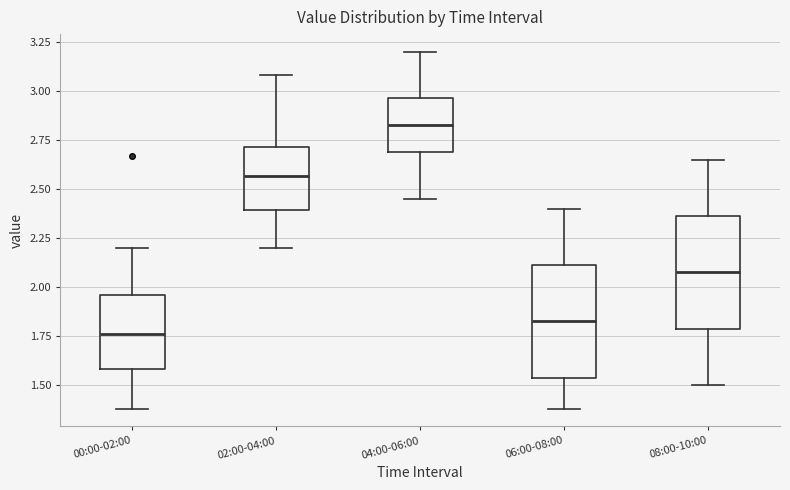

Which box's median line is the lowest?

00:00-02:00